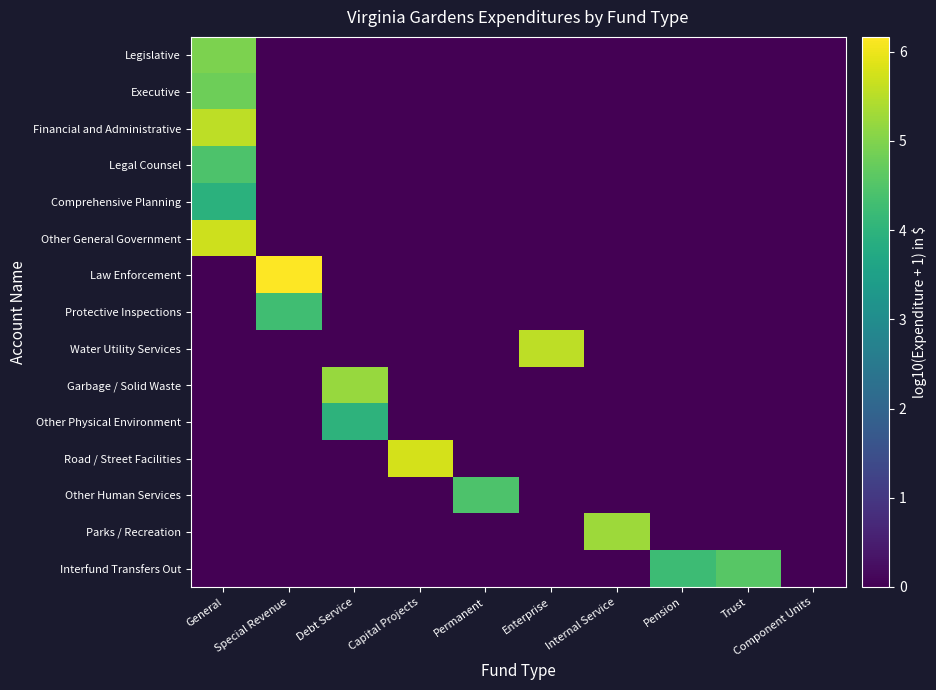

Reading left to right, extract all data points from this chart.

Legislative: General=5.0	Special Revenue=0.0	Debt Service=0.0	Capital Projects=0.0	Permanent=0.0	Enterprise=0.0	Internal Service=0.0	Pension=0.0	Trust=0.0	Component Units=0.0
Executive: General=4.8	Special Revenue=0.0	Debt Service=0.0	Capital Projects=0.0	Permanent=0.0	Enterprise=0.0	Internal Service=0.0	Pension=0.0	Trust=0.0	Component Units=0.0
Financial and Administrative: General=5.5	Special Revenue=0.0	Debt Service=0.0	Capital Projects=0.0	Permanent=0.0	Enterprise=0.0	Internal Service=0.0	Pension=0.0	Trust=0.0	Component Units=0.0
Legal Counsel: General=4.4	Special Revenue=0.0	Debt Service=0.0	Capital Projects=0.0	Permanent=0.0	Enterprise=0.0	Internal Service=0.0	Pension=0.0	Trust=0.0	Component Units=0.0
Comprehensive Planning: General=3.9	Special Revenue=0.0	Debt Service=0.0	Capital Projects=0.0	Permanent=0.0	Enterprise=0.0	Internal Service=0.0	Pension=0.0	Trust=0.0	Component Units=0.0
Other General Government: General=5.7	Special Revenue=0.0	Debt Service=0.0	Capital Projects=0.0	Permanent=0.0	Enterprise=0.0	Internal Service=0.0	Pension=0.0	Trust=0.0	Component Units=0.0
Law Enforcement: General=0.0	Special Revenue=6.2	Debt Service=0.0	Capital Projects=0.0	Permanent=0.0	Enterprise=0.0	Internal Service=0.0	Pension=0.0	Trust=0.0	Component Units=0.0
Protective Inspections: General=0.0	Special Revenue=4.3	Debt Service=0.0	Capital Projects=0.0	Permanent=0.0	Enterprise=0.0	Internal Service=0.0	Pension=0.0	Trust=0.0	Component Units=0.0
Water Utility Services: General=0.0	Special Revenue=0.0	Debt Service=0.0	Capital Projects=0.0	Permanent=0.0	Enterprise=5.6	Internal Service=0.0	Pension=0.0	Trust=0.0	Component Units=0.0
Garbage / Solid Waste: General=0.0	Special Revenue=0.0	Debt Service=5.2	Capital Projects=0.0	Permanent=0.0	Enterprise=0.0	Internal Service=0.0	Pension=0.0	Trust=0.0	Component Units=0.0
Other Physical Environment: General=0.0	Special Revenue=0.0	Debt Service=4.0	Capital Projects=0.0	Permanent=0.0	Enterprise=0.0	Internal Service=0.0	Pension=0.0	Trust=0.0	Component Units=0.0
Road / Street Facilities: General=0.0	Special Revenue=0.0	Debt Service=0.0	Capital Projects=5.8	Permanent=0.0	Enterprise=0.0	Internal Service=0.0	Pension=0.0	Trust=0.0	Component Units=0.0
Other Human Services: General=0.0	Special Revenue=0.0	Debt Service=0.0	Capital Projects=0.0	Permanent=4.5	Enterprise=0.0	Internal Service=0.0	Pension=0.0	Trust=0.0	Component Units=0.0
Parks / Recreation: General=0.0	Special Revenue=0.0	Debt Service=0.0	Capital Projects=0.0	Permanent=0.0	Enterprise=0.0	Internal Service=5.3	Pension=0.0	Trust=0.0	Component Units=0.0
Interfund Transfers Out: General=0.0	Special Revenue=0.0	Debt Service=0.0	Capital Projects=0.0	Permanent=0.0	Enterprise=0.0	Internal Service=0.0	Pension=4.2	Trust=4.6	Component Units=0.0